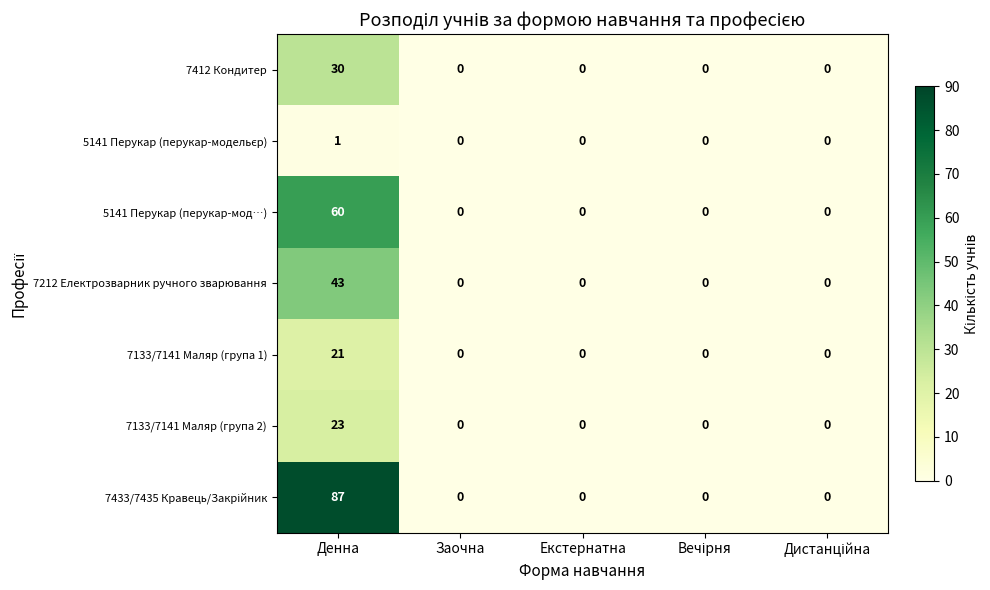

The 5141 Перукар (перукар-мод…) series shows 36 at Заочна. True or false?

False